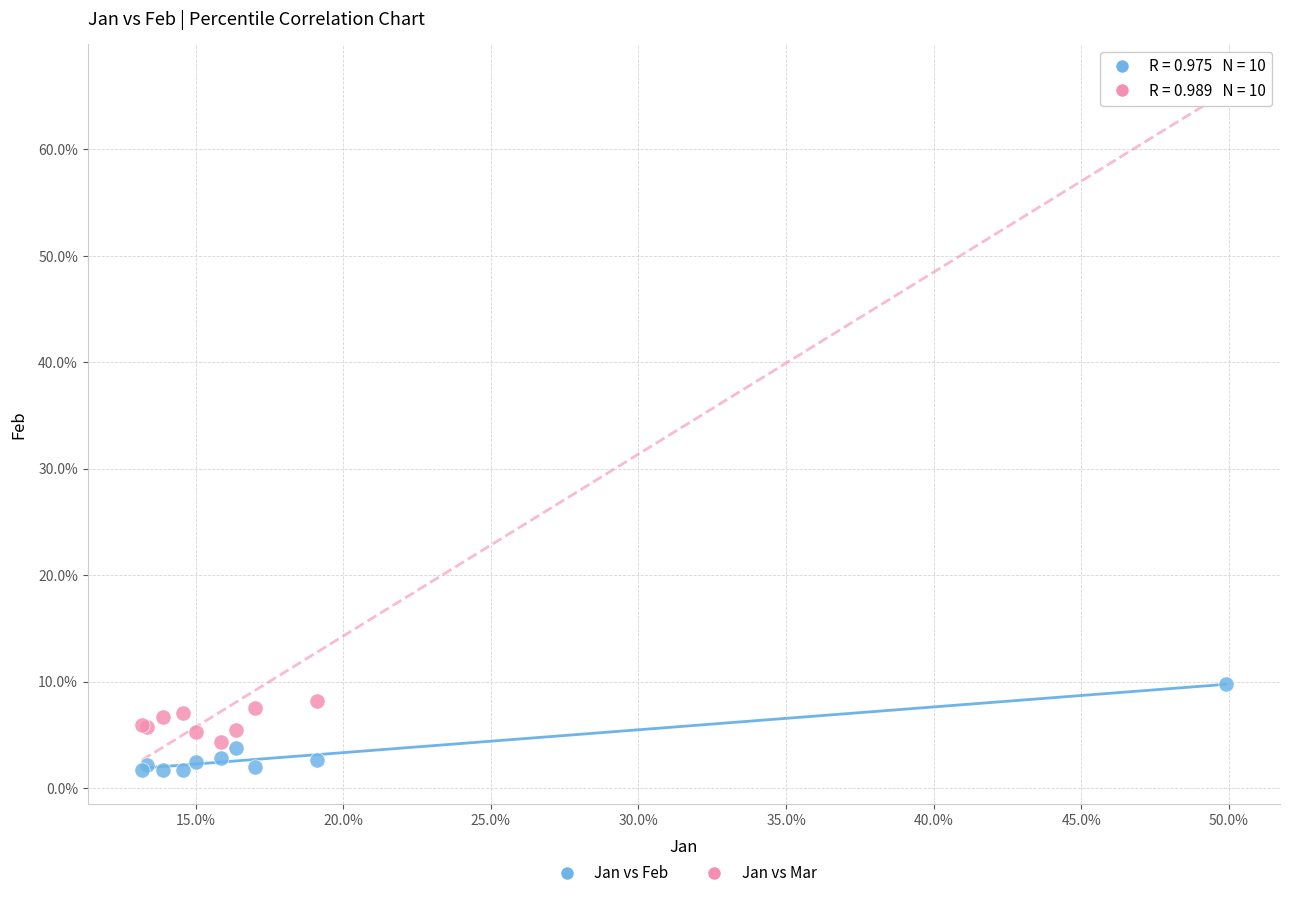

Which series contains the lowest Y value?

Jan vs Feb